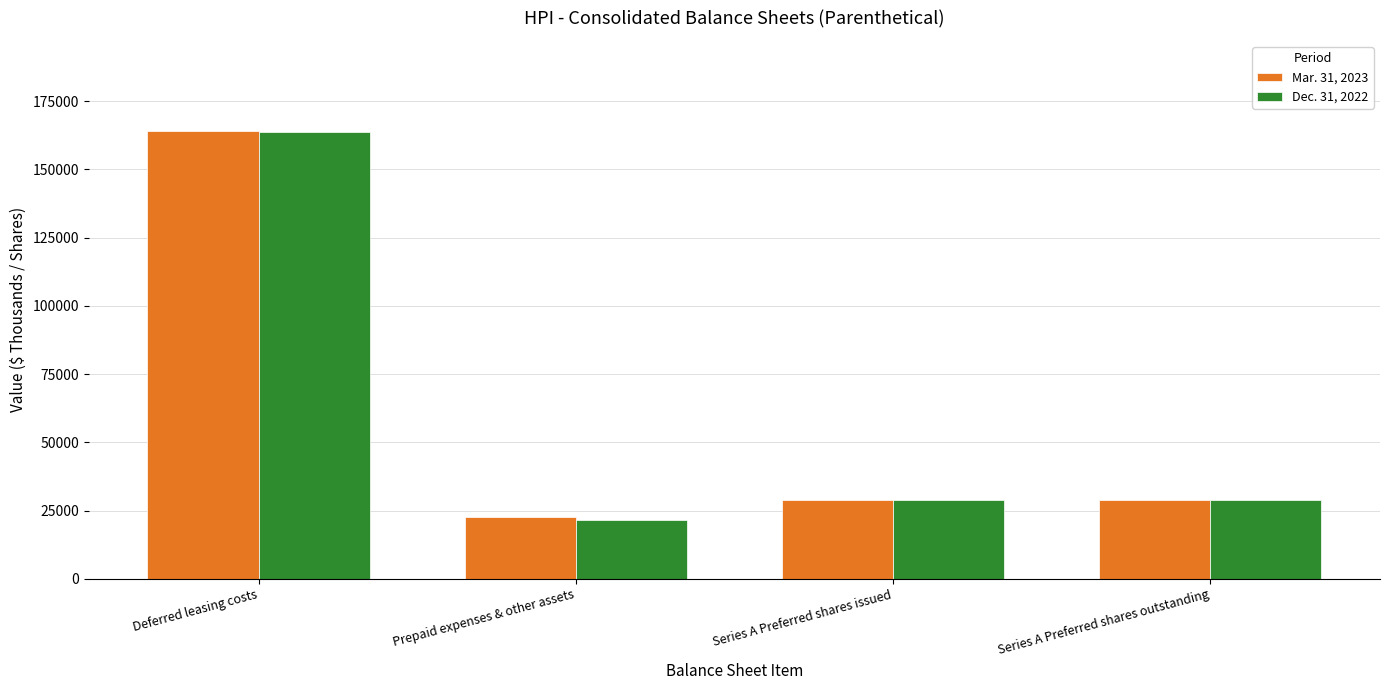

What is the value of the Dec. 31, 2022 bar at the 3rd from the left?

28821